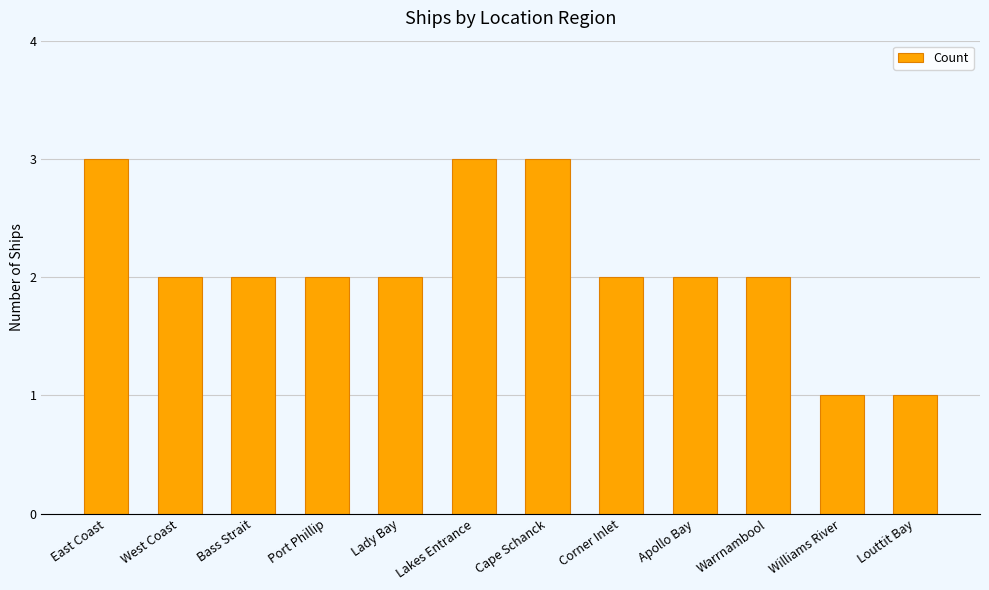

The value at Lakes Entrance is 2. True or false?

False